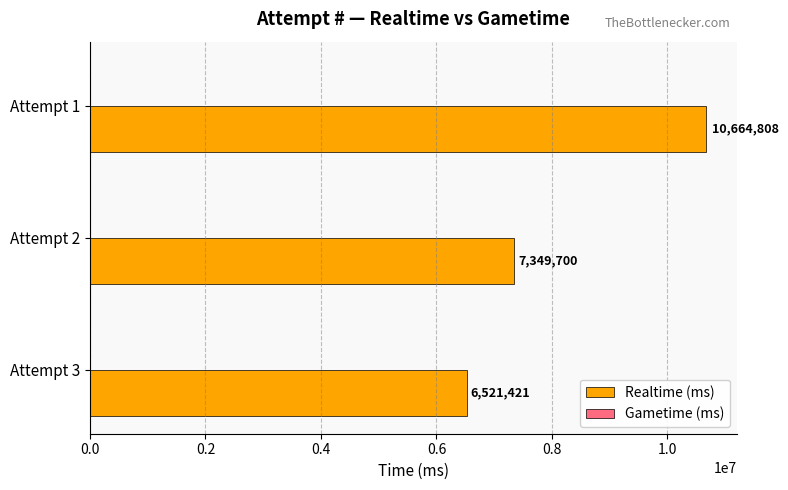

Rank the categories by value from lowest to highest.

Attempt 3, Attempt 2, Attempt 1